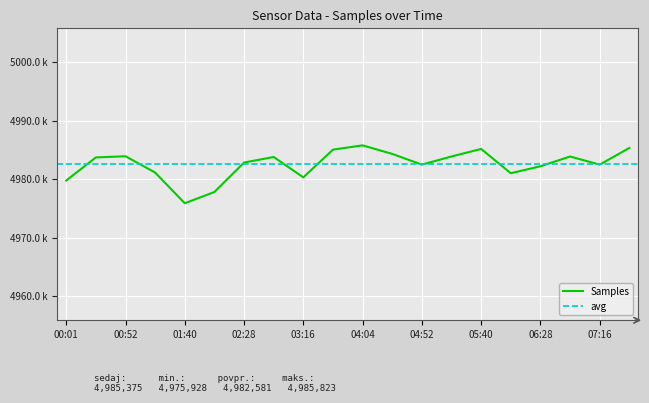

List the labels in order of value, largest first.

04:04, 07:40, 05:40, 03:40, 04:28, 00:52, 05:16, 06:52, 02:52, 00:26, 02:28, 04:52, 07:16, 06:28, 01:16, 06:04, 03:16, 00:01, 02:04, 01:40